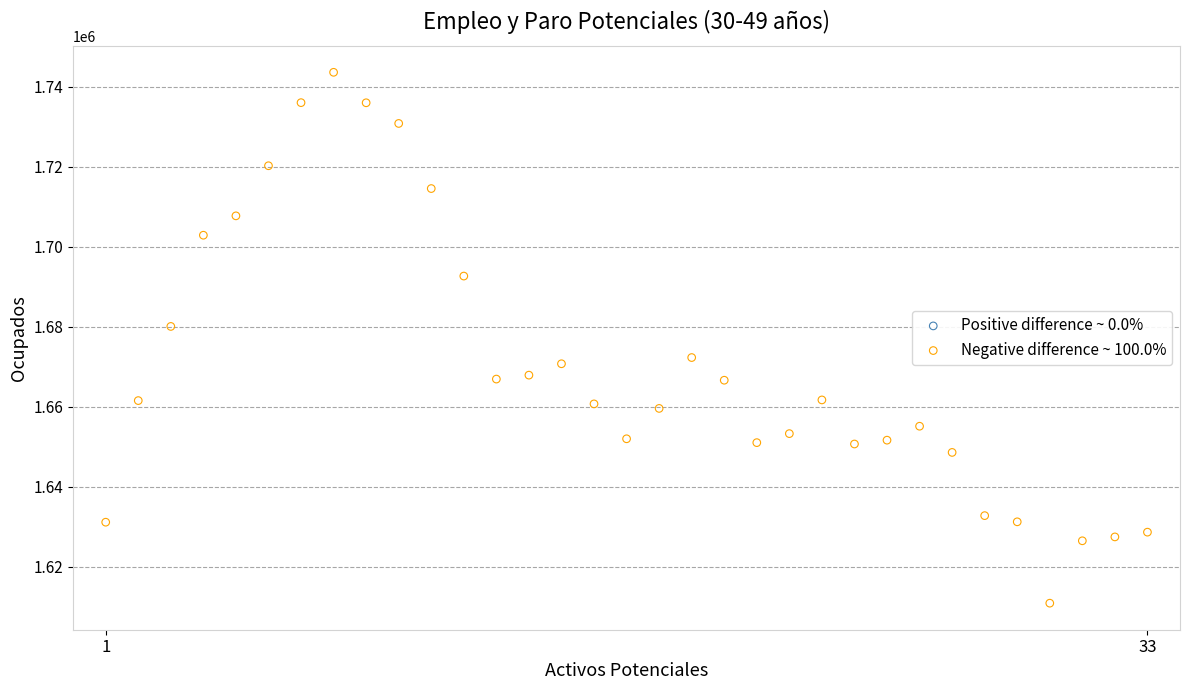

What is the range of Y values (max minus min)?

132663